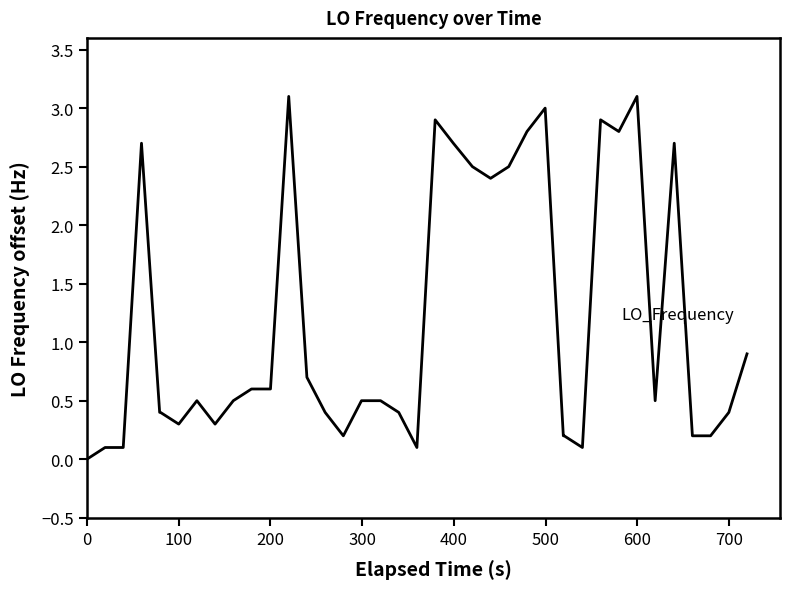

What is the greatest value displayed?

3.1